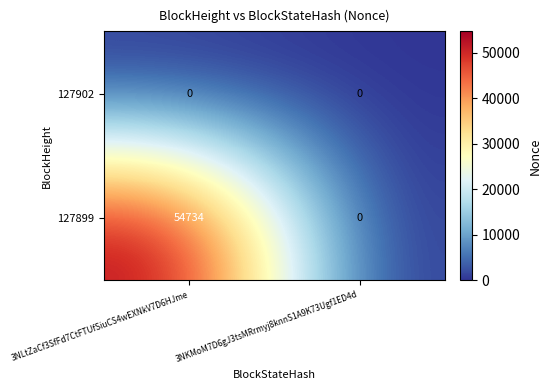

Which series changed the most between 3NLtZaCf3SfFd7CtFTUfSiuCS4wEXNkV7D6HJme and 3NKMoM7D6gJ3tsMRrmyj8knnS1A9K73Ugf1ED4d?

127899